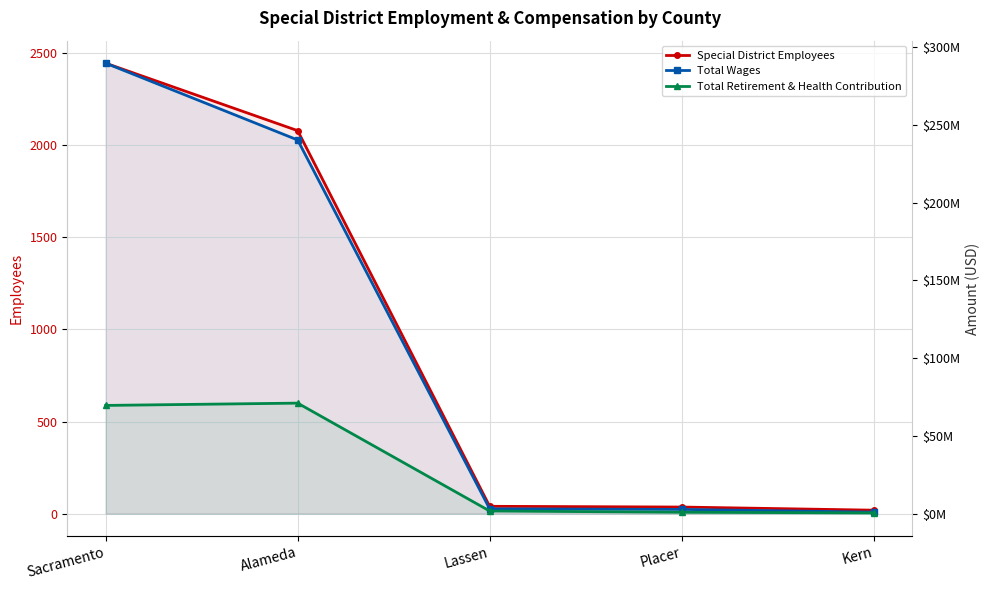

What is the difference between the maximum and minimum values in the Total Wages series?

288707534.2